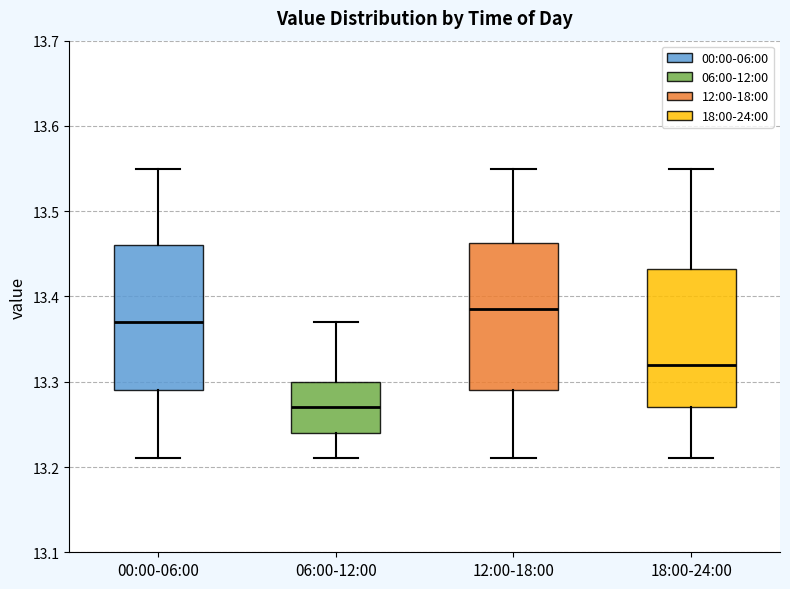

Which box has the highest median line?

12:00-18:00